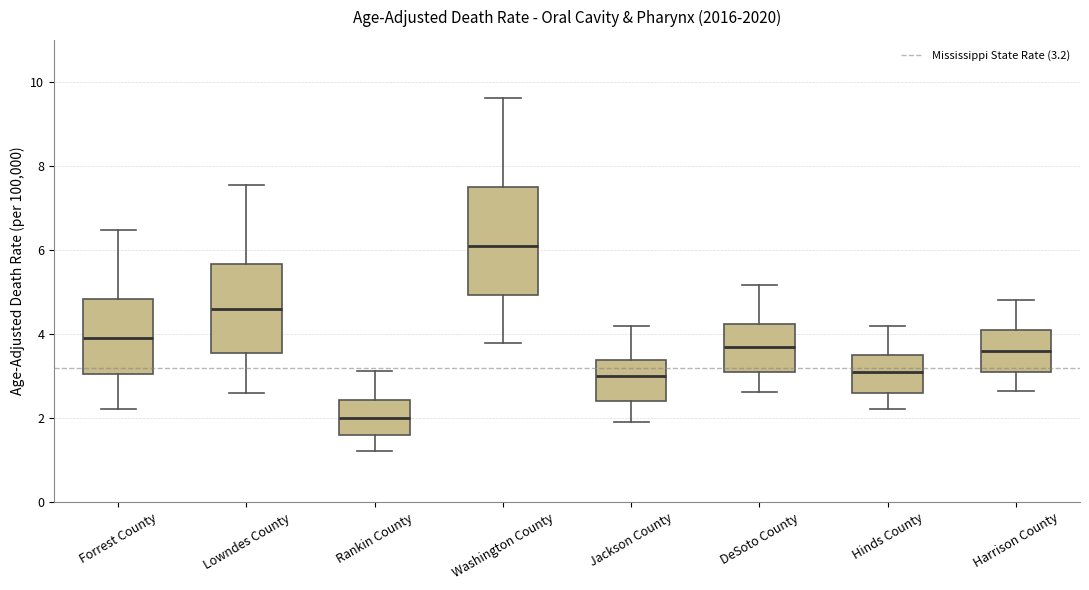

Reading left to right, transcribe this box plot: for each box, give where its median line is, the range the box spans, and where its two whiskers end, as read against the y-axis. The values are not printed on the chart, so give them approximately, as read against the axis.

Forrest County: median 4.0, box 3.0 to 4.8, whiskers 2.2 to 6.4
Lowndes County: median 4.6, box 3.6 to 5.6, whiskers 2.6 to 7.6
Rankin County: median 2.0, box 1.6 to 2.4, whiskers 1.2 to 3.2
Washington County: median 6.2, box 5.0 to 7.6, whiskers 3.8 to 9.6
Jackson County: median 3.0, box 2.4 to 3.4, whiskers 2.0 to 4.2
DeSoto County: median 3.8, box 3.0 to 4.2, whiskers 2.6 to 5.2
Hinds County: median 3.2, box 2.6 to 3.6, whiskers 2.2 to 4.2
Harrison County: median 3.6, box 3.0 to 4.0, whiskers 2.6 to 4.8